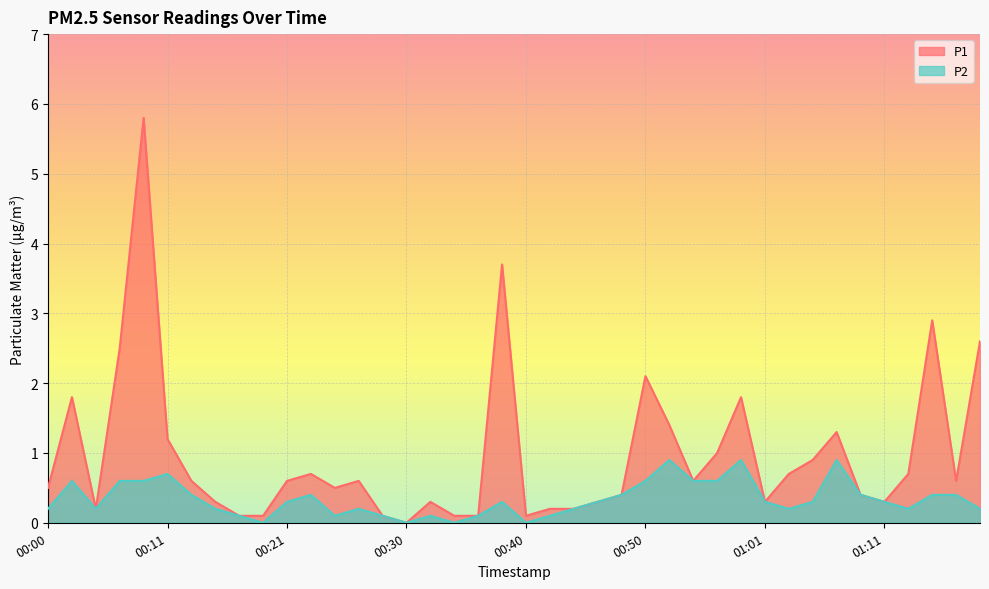

What is the average value of the P2 series?

0.3